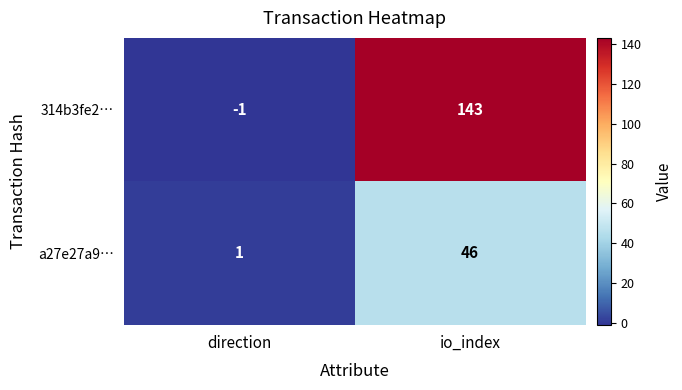

Which label corresponds to the largest value in the chart?

io_index